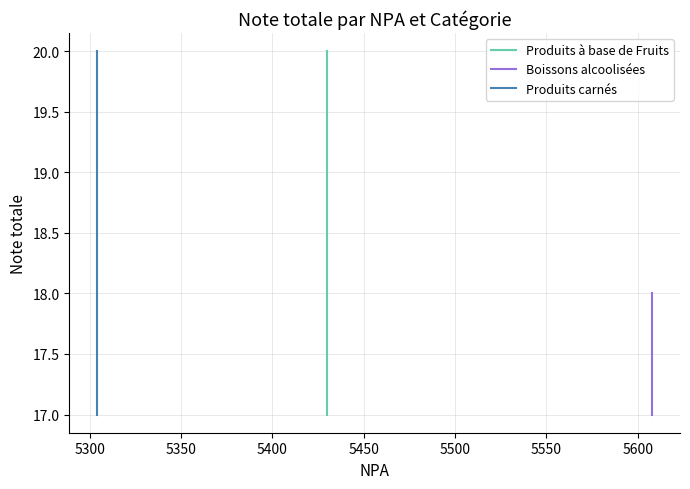

What are all the series names shown in the legend?

Produits à base de Fruits, Boissons alcoolisées, Produits carnés